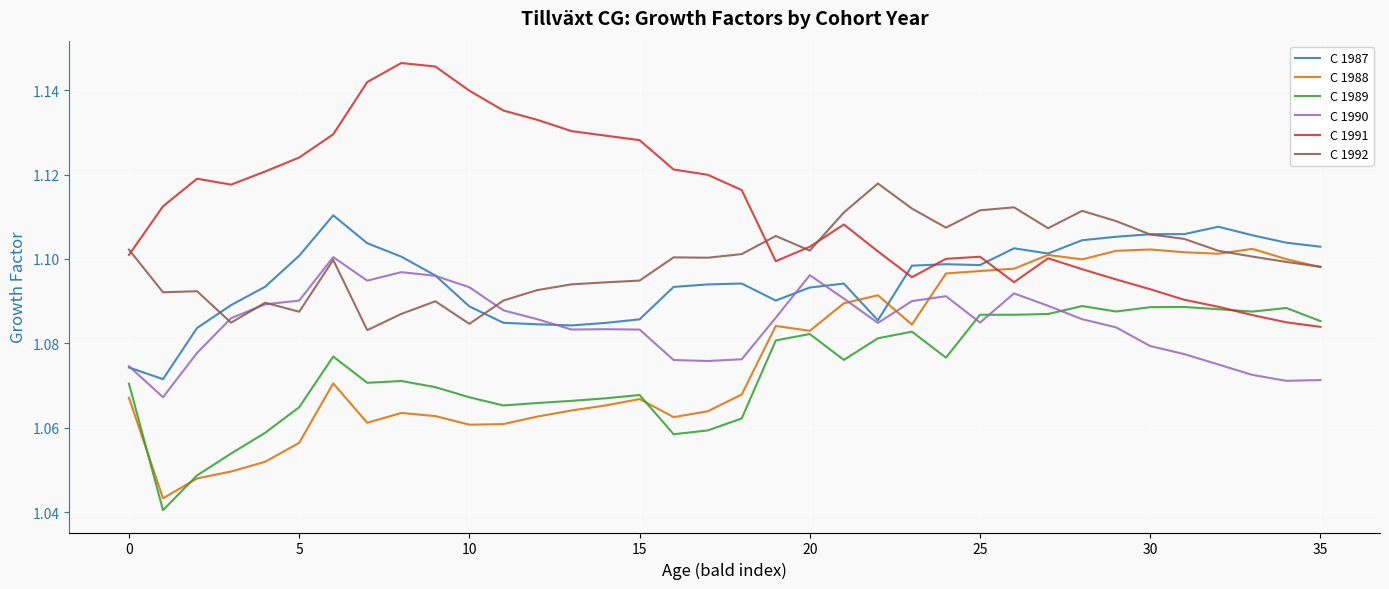

True or false: C 1989 and C 1987 cross at least once.

False